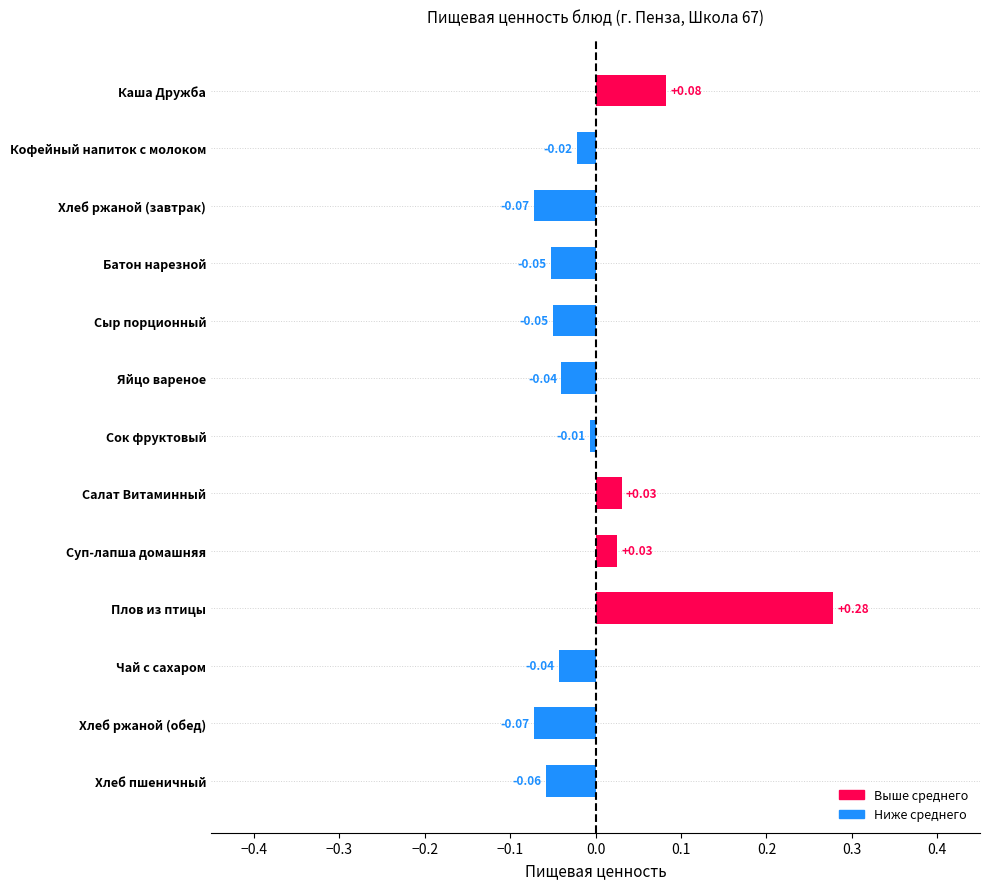

What is the label of the 13th bar from the bottom?

Каша Дружба